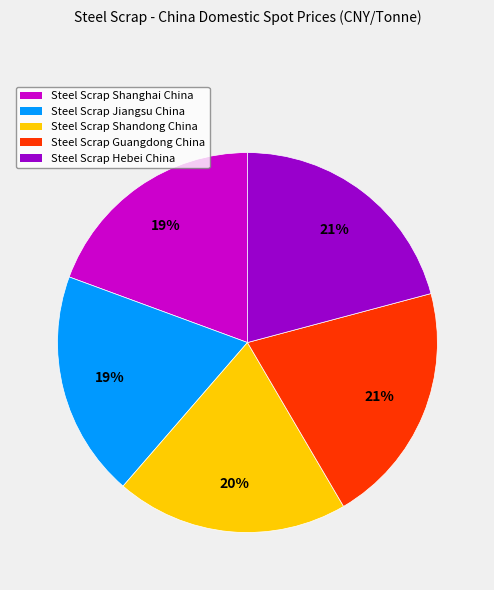

To the nearest percent, what is the difference between the largest and smallest slice percentages?

2%